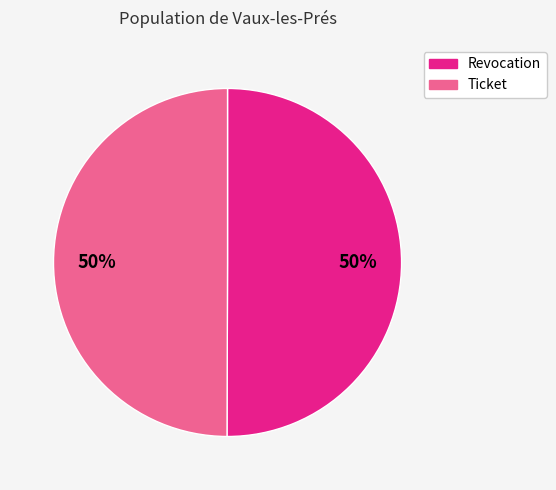

What is the ratio of the value at Ticket to the value at Revocation?

1.0